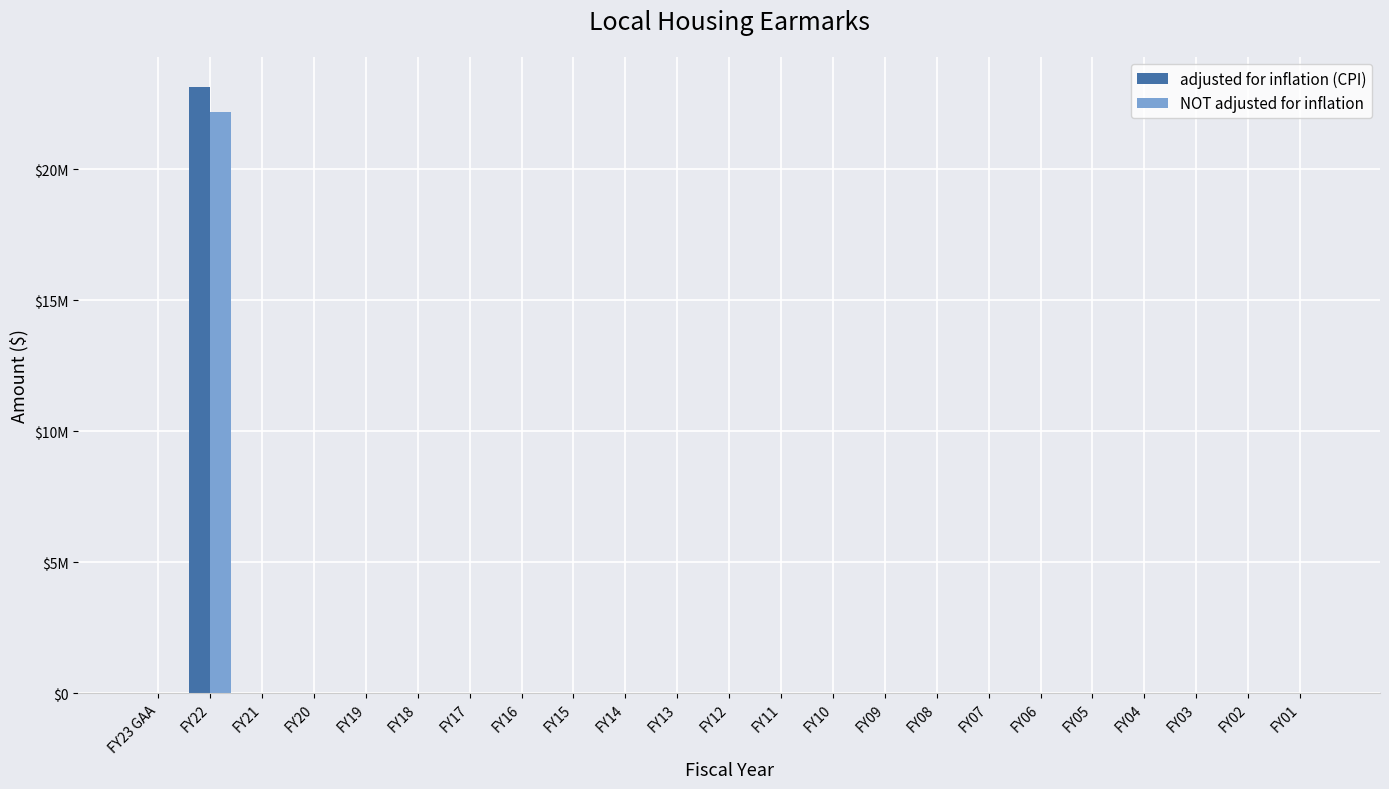

Are the bars grouped side by side (vs. stacked)?

Yes